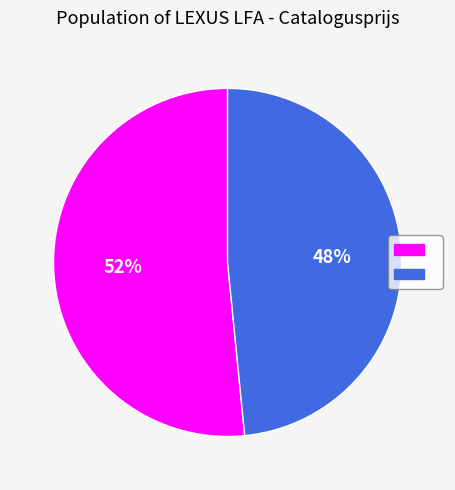

How many slices are in this pie chart?

2